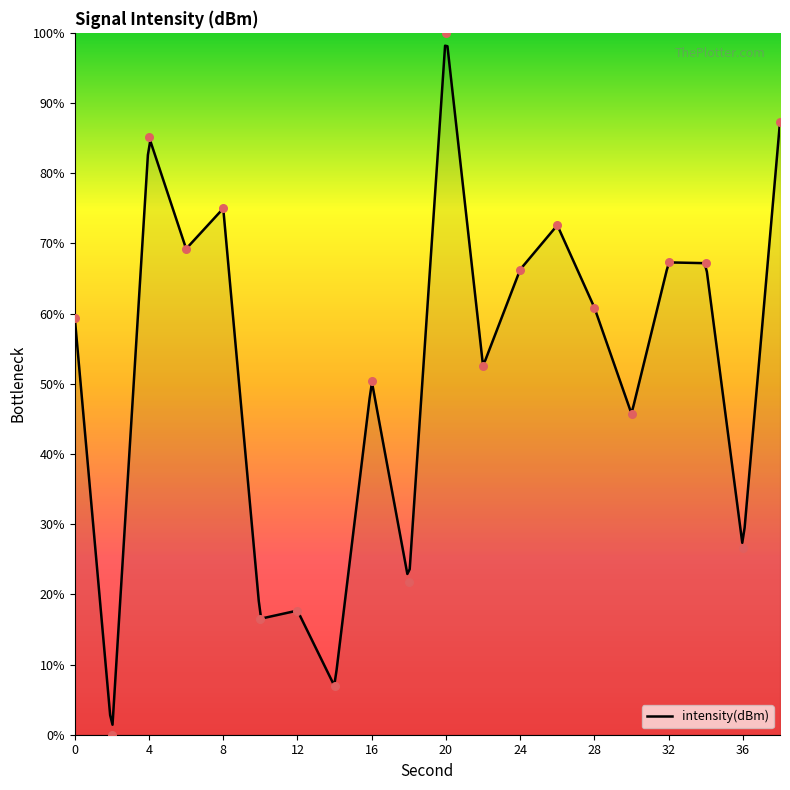

What is the ratio of the value at 6 to the value at 28?

1.1